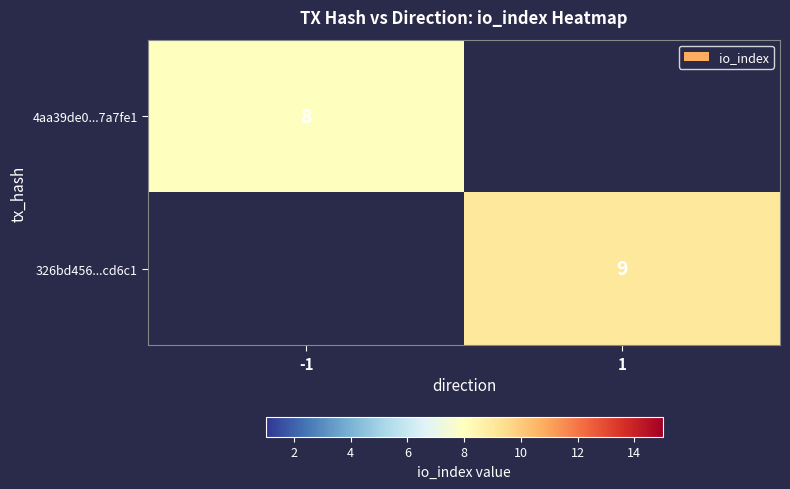

What is the total value across all series at 1?

9